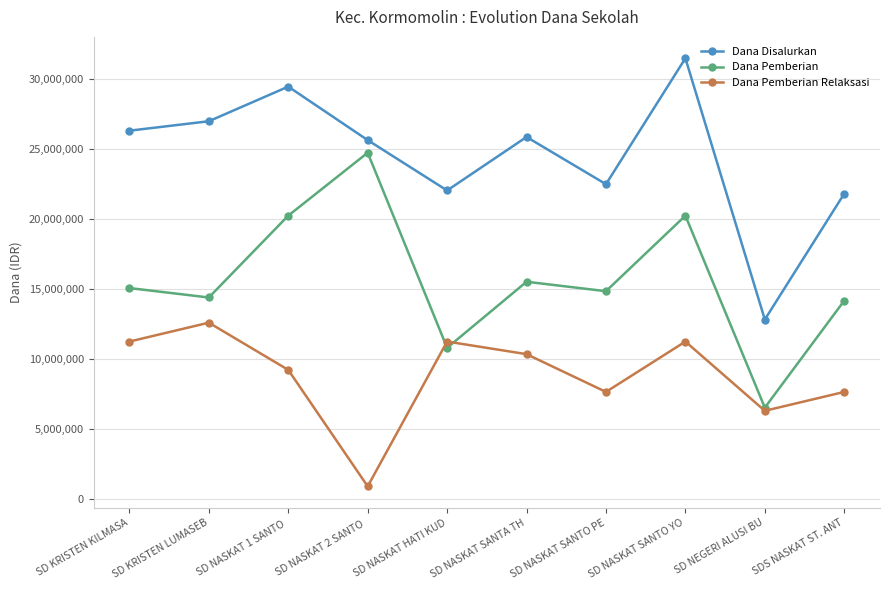

Does the chart have visible grid lines?

Yes